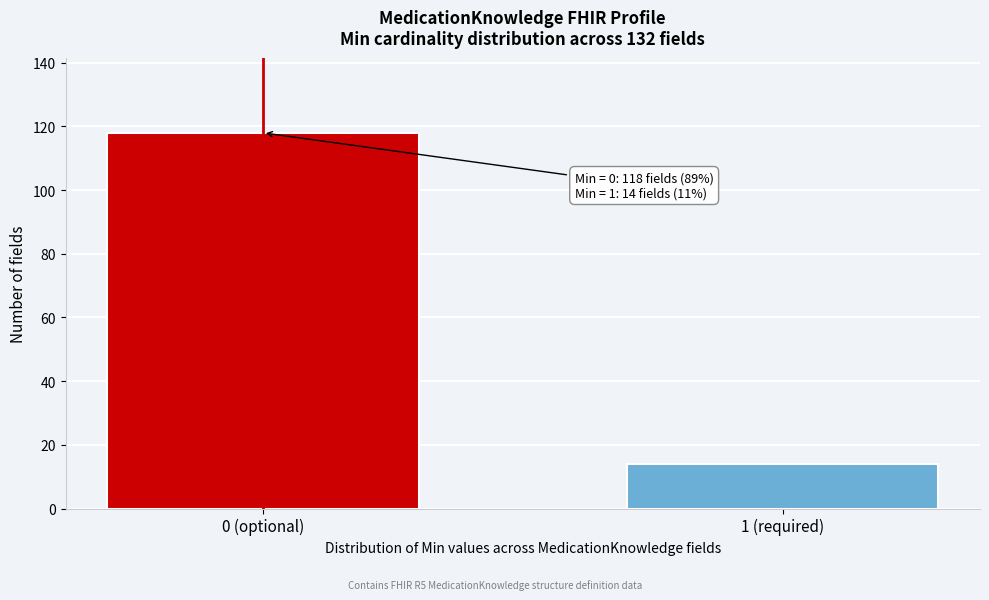

Reading left to right, extract all data points from this chart.

118	14